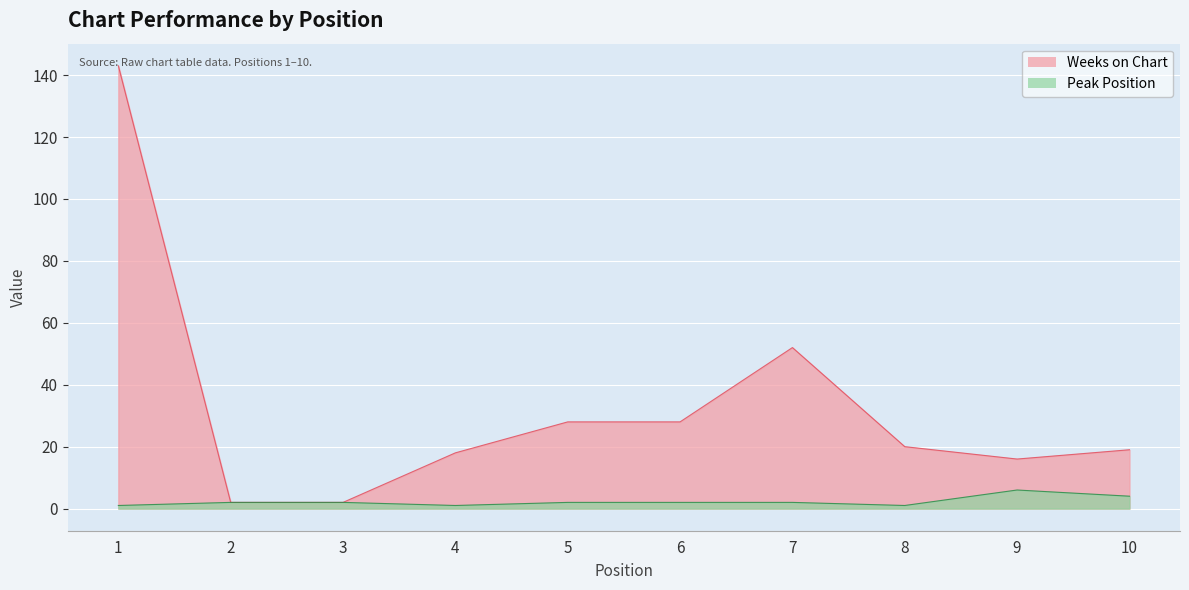

What is the minimum value shown in the chart?

1